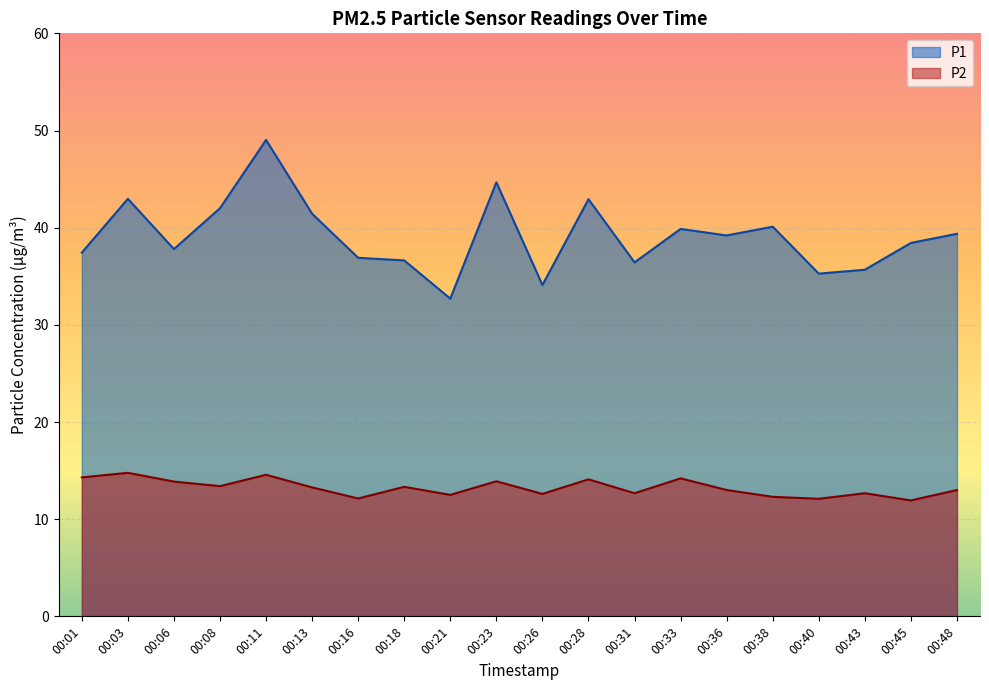

At which category is the sum across all series the highest?

00:11